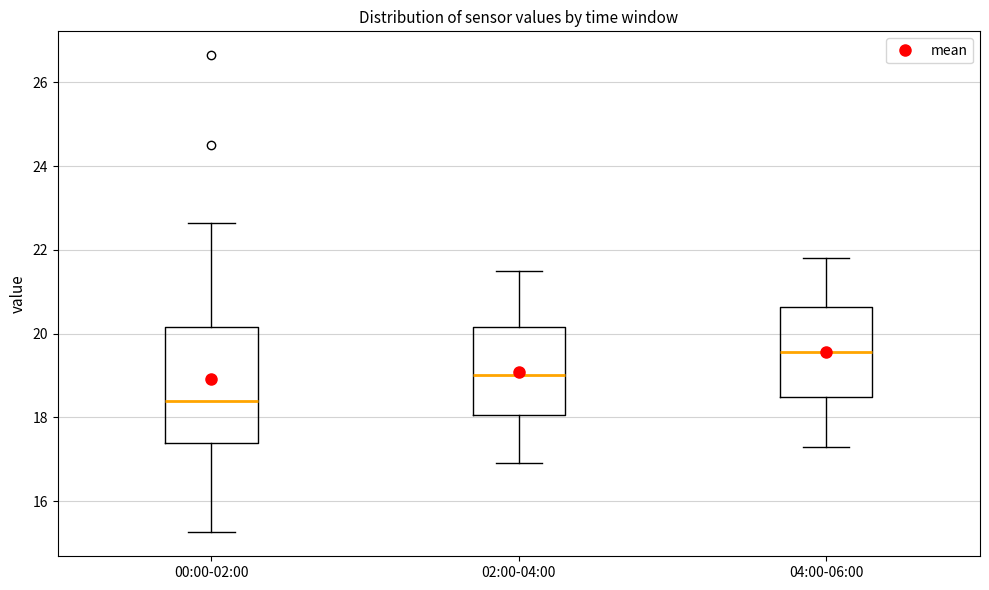

Where does the median line of the box for 04:00-06:00 sit on the y-axis? The values are not printed on the chart, so give them approximately, as read against the axis.

19.6